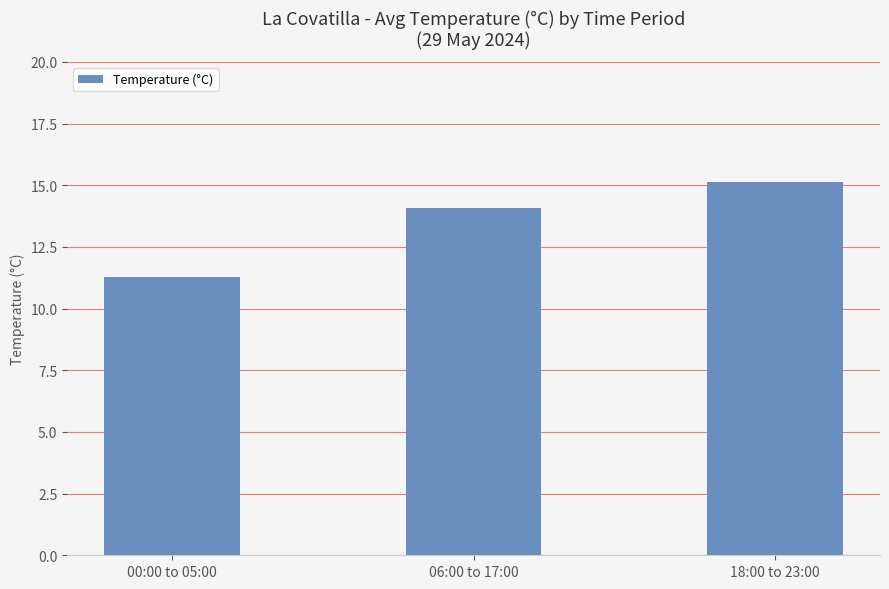

What is the sum of all values?

40.5